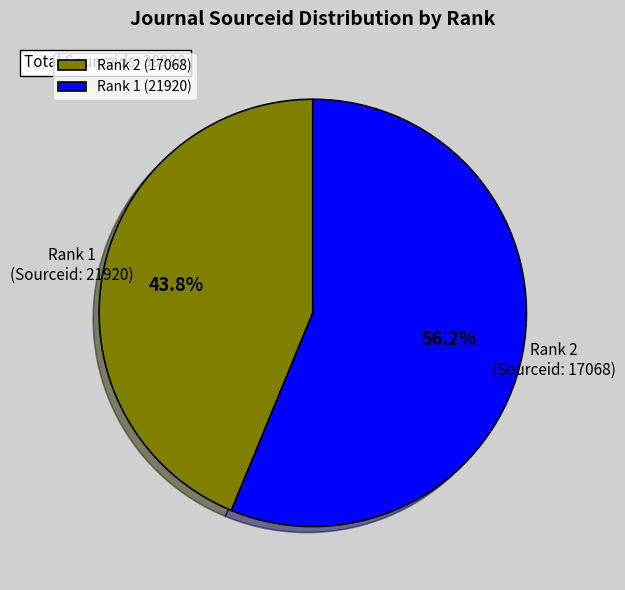

Approximately how many times larger is the value at Rank 2 (17068) compared to Rank 1 (21920)?

0.8